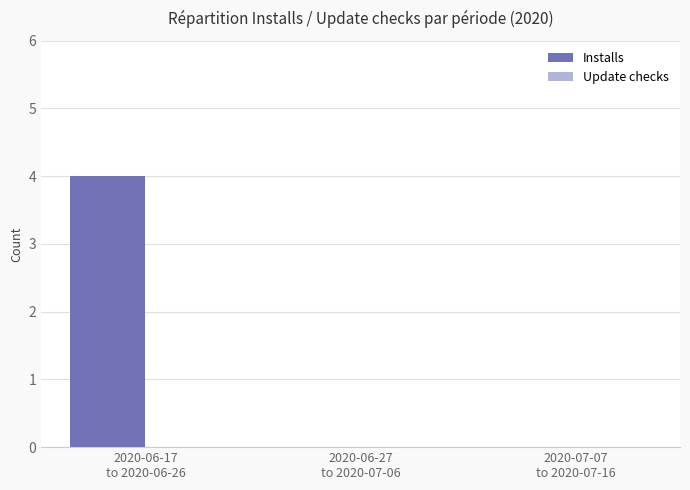

What is the sum of all values?

4